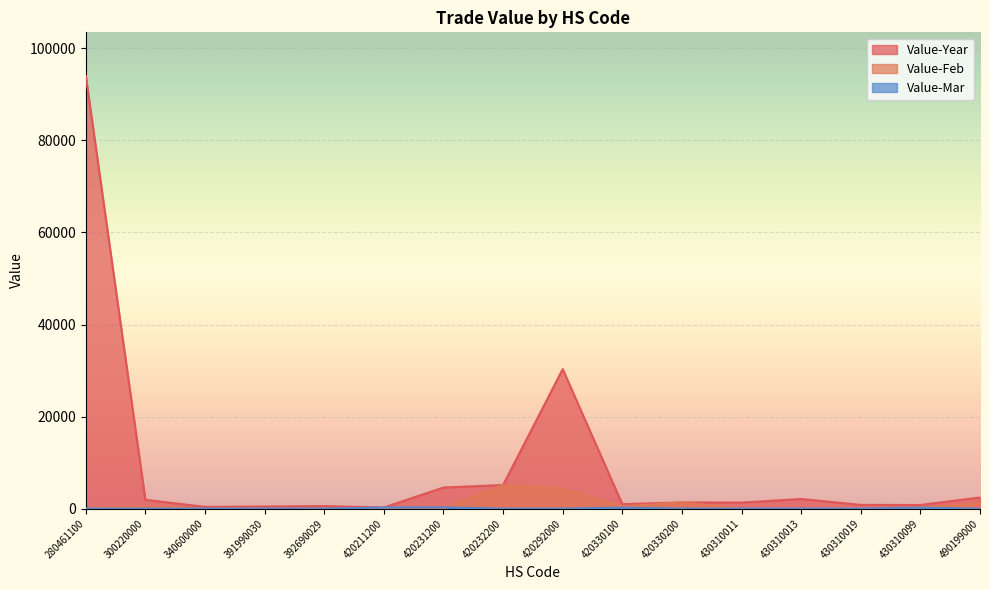

Where do Value-Mar and Value-Feb first cross each other?

420231200 and 420232200